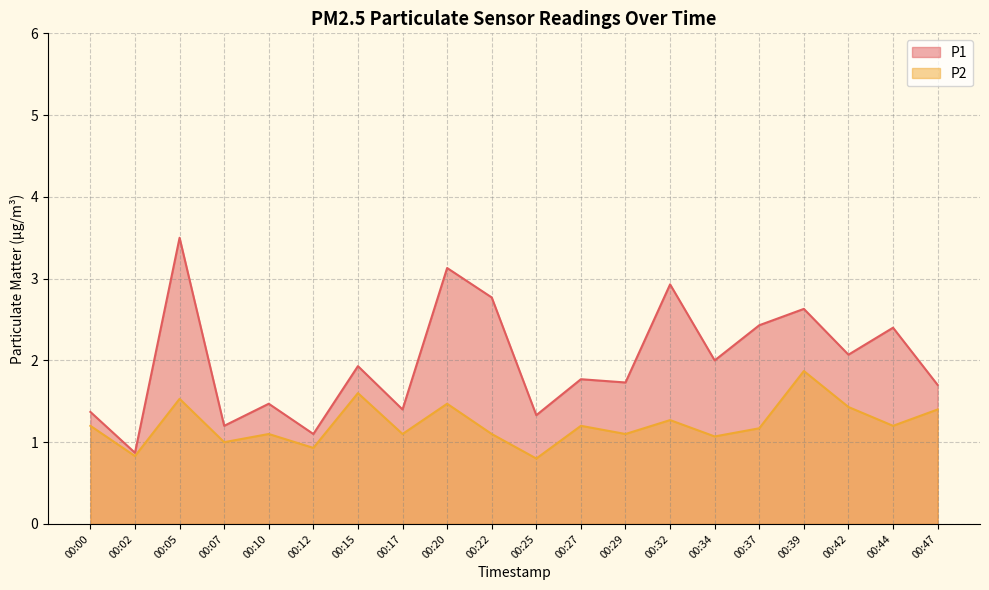

At which category does the chart reach its minimum across all series?

00:25